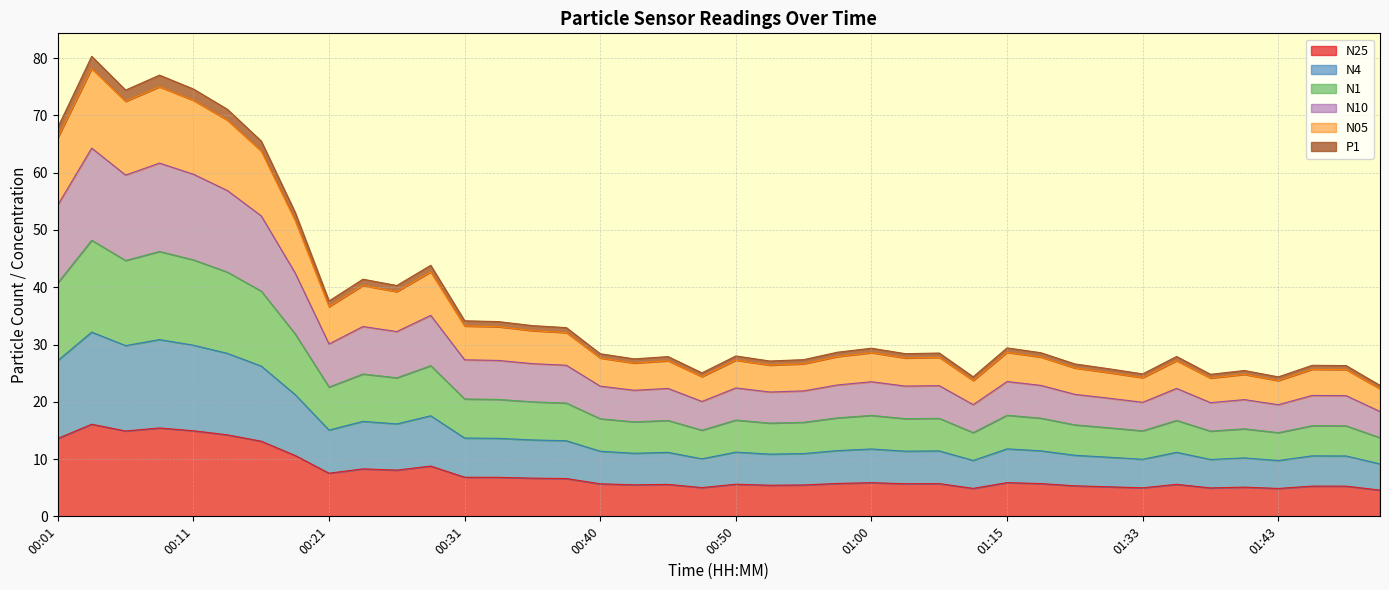

The value of N25 at 00:31 is 4.0. True or false?

False